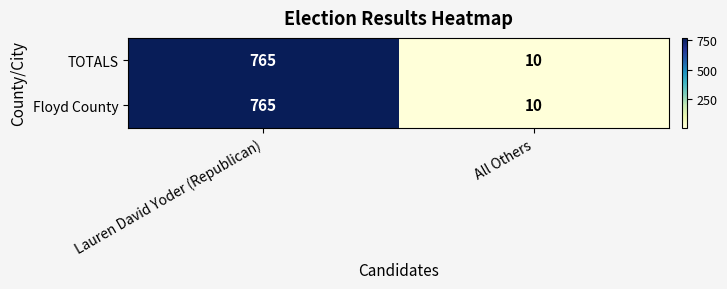

Reading left to right, list all the values displayed in this chart.

TOTALS: Lauren David Yoder (Republican)=765	All Others=10
Floyd County: Lauren David Yoder (Republican)=765	All Others=10